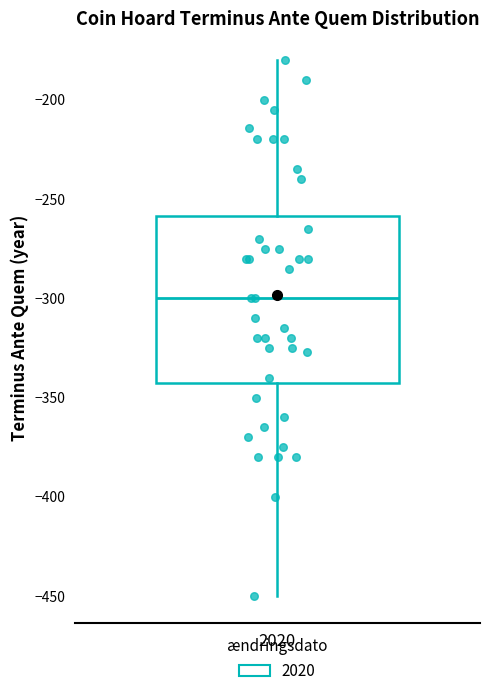

Read this box plot against the y-axis: the position of the median line, the range covered by the box, and the ends of both whiskers. The values are not printed on the chart, so give them approximately, as read against the axis.

median -300, box -340 to -260, whiskers -450 to -180